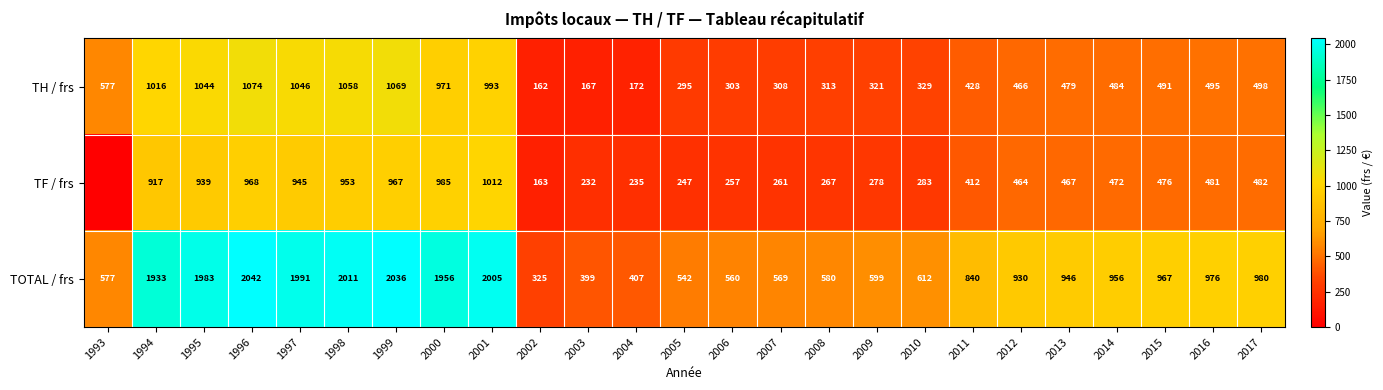

What is the average value of the TH / frs series?

582